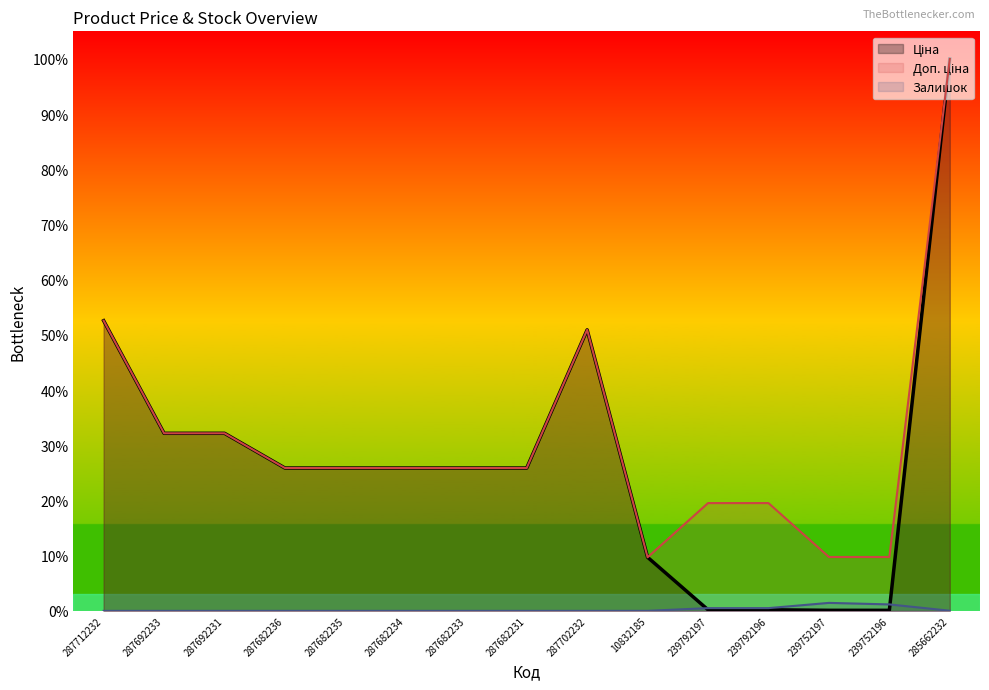

Reading right to left, extract all data points from this chart.

Ціна: 1.0	0.0	0.0	0.0	0.0	0.1	0.5	0.3	0.3	0.3	0.3	0.3	0.3	0.3	0.5
Доп. ціна: 1.0	0.1	0.1	0.2	0.2	0.1	0.5	0.3	0.3	0.3	0.3	0.3	0.3	0.3	0.5
Залишок: 0.0	0.0	0.0	0.0	0.0	0.0	0.0	0.0	0.0	0.0	0.0	0.0	0.0	0.0	0.0